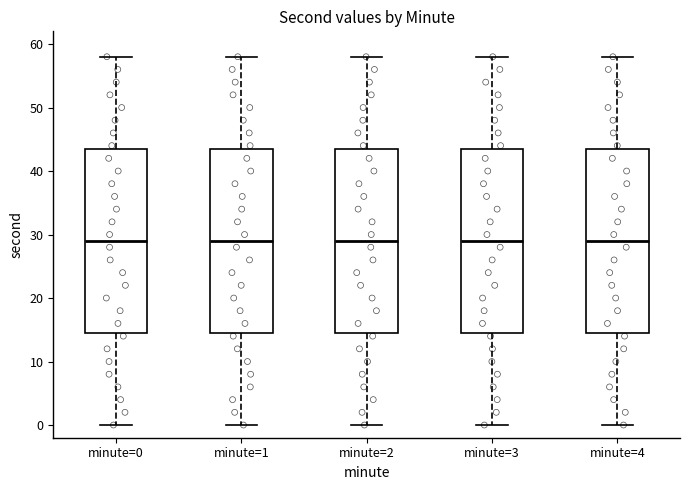

Reading left to right, read every box against the y-axis: the position of its median line, the range the box covers, and the ends of its whiskers. The values are not printed on the chart, so give them approximately, as read against the axis.

minute=0: median 29, box 15 to 44, whiskers 0 to 58
minute=1: median 29, box 15 to 44, whiskers 0 to 58
minute=2: median 29, box 15 to 44, whiskers 0 to 58
minute=3: median 29, box 15 to 44, whiskers 0 to 58
minute=4: median 29, box 15 to 44, whiskers 0 to 58